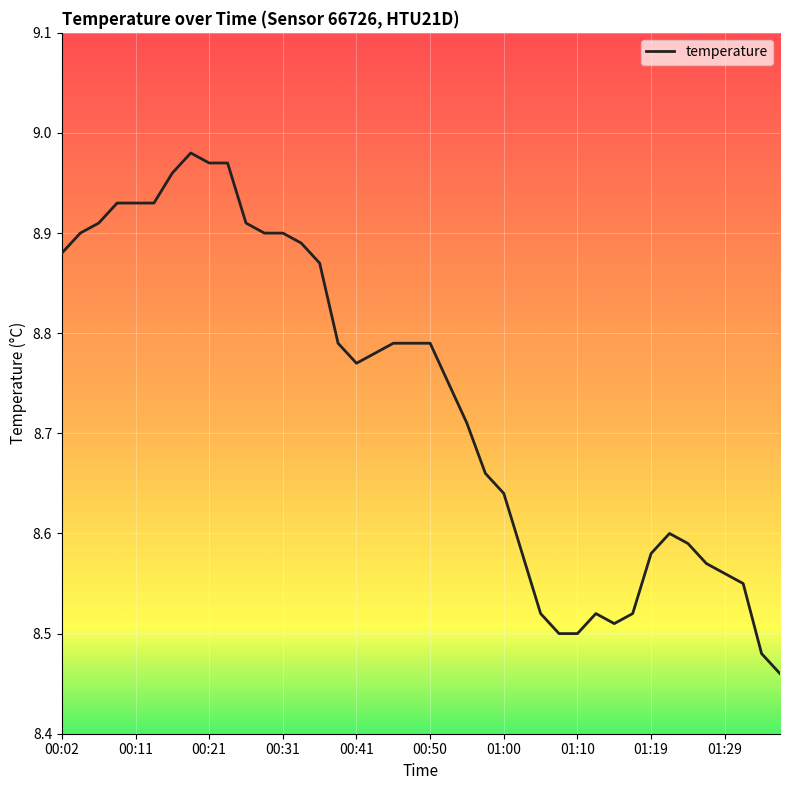

What is the difference between the maximum and minimum values?

0.5